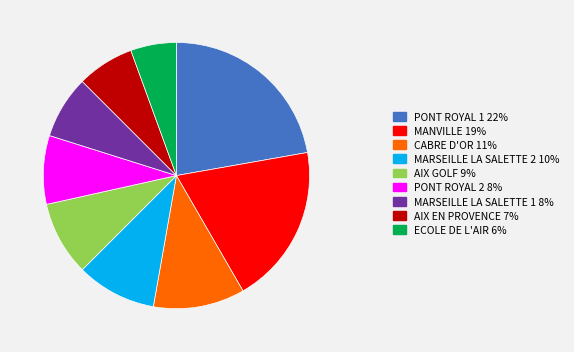

Which category has the biggest portion of the pie?

PONT ROYAL 1 22%